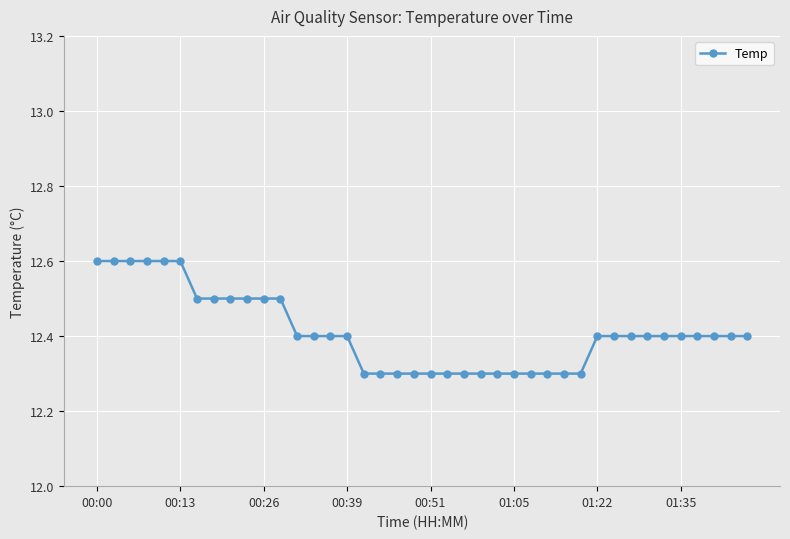

Is this an area chart (filled region under the line)?

No